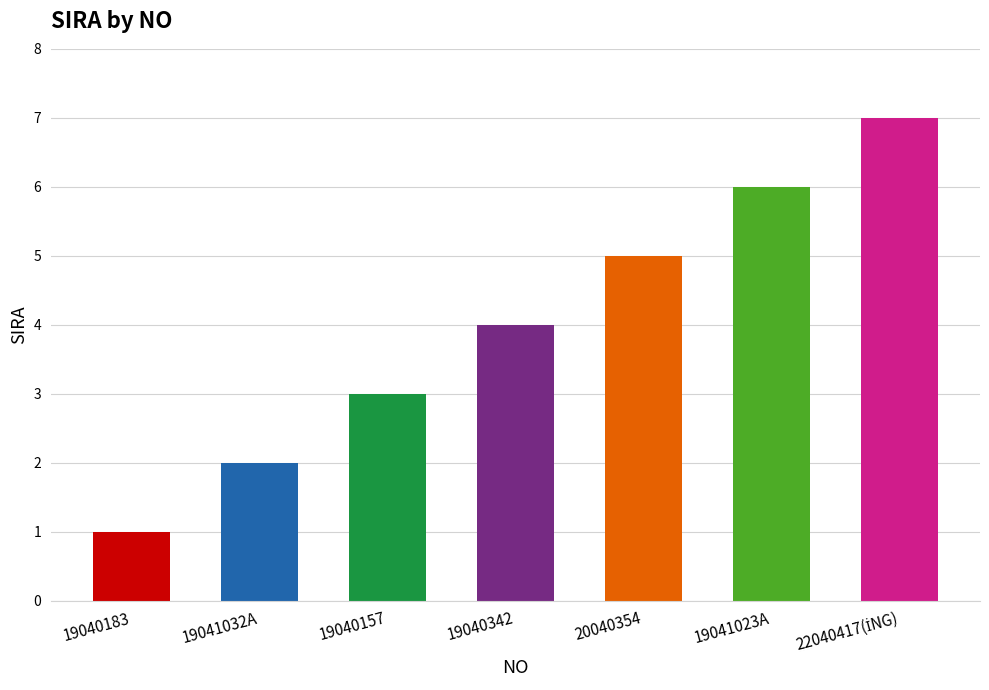

What is the label of the 2nd bar from the left?

19041032A